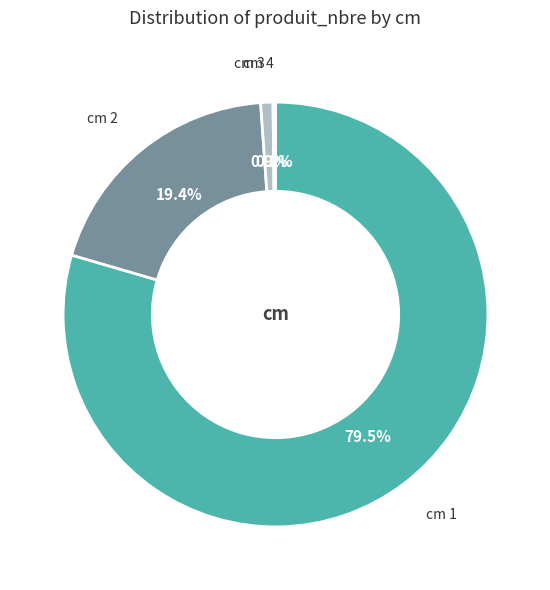

What is the largest slice in the pie chart?

cm 1